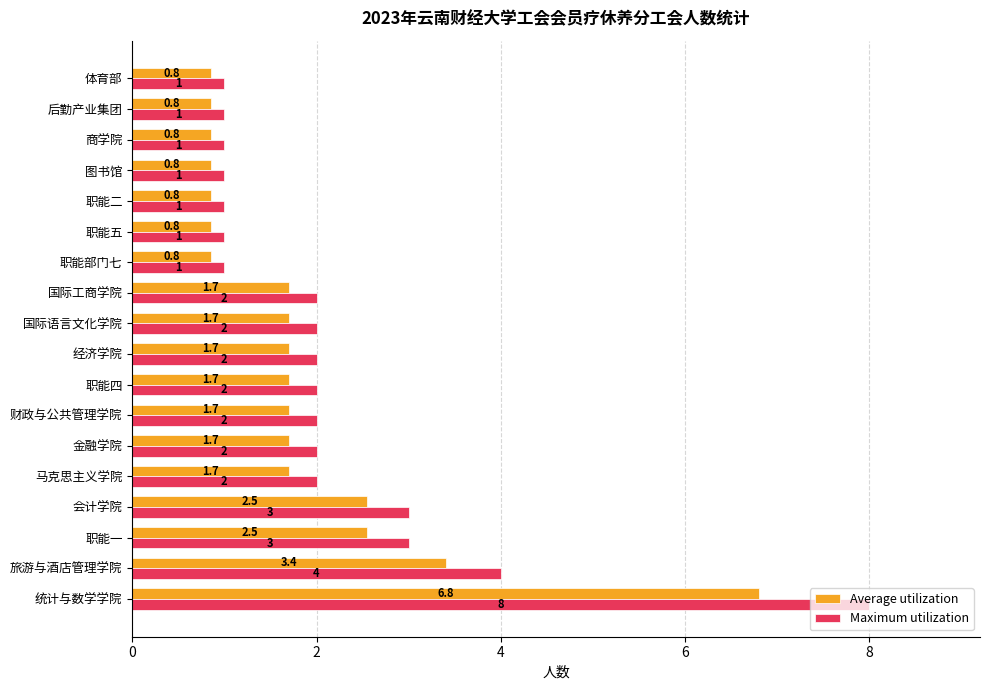

What is the lowest value of the Maximum utilization series?

1.0